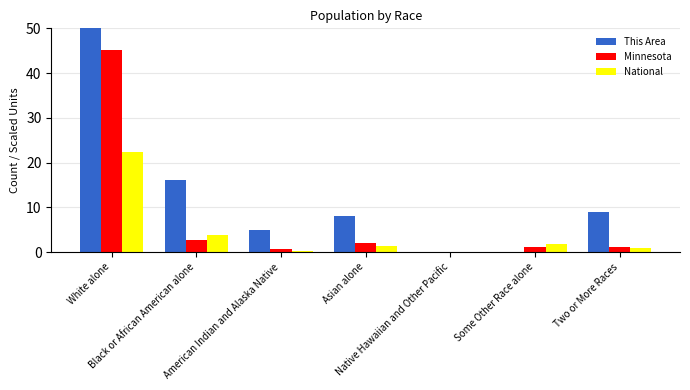

What is the label of the 5th bar from the left?

Native Hawaiian and Other Pacific